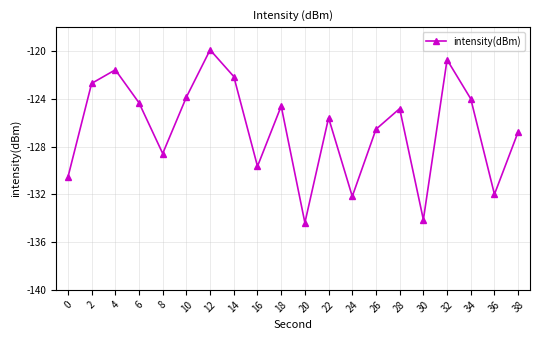

Is it true that the value at 36 is -132.0?

True